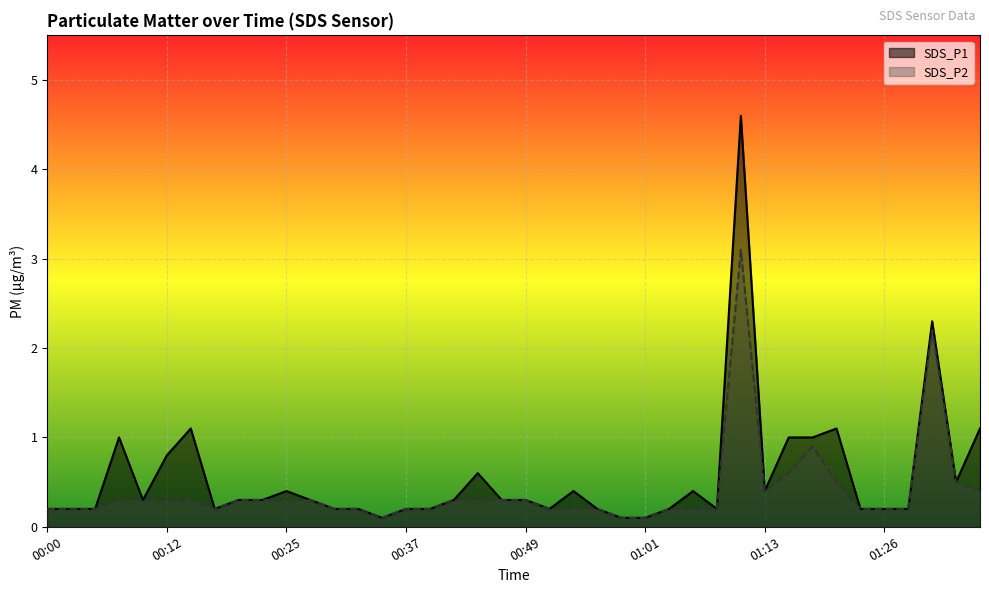

At which category does SDS_P2 reach its first local peak?

01:11